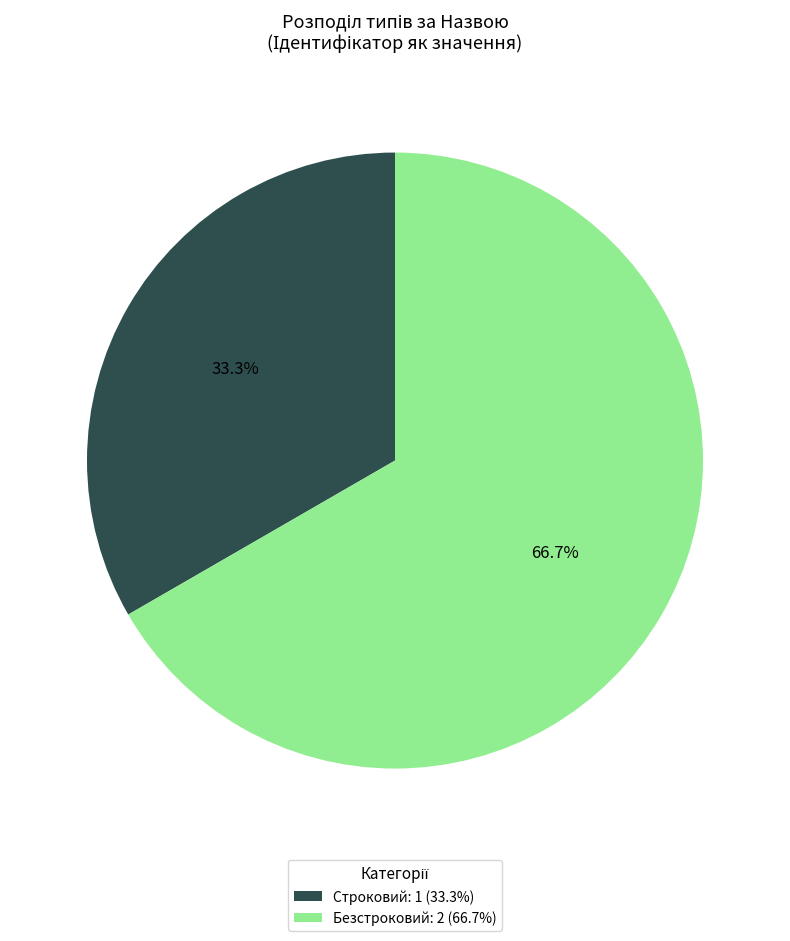

Approximately how many times larger is the value at Безстроковий compared to Строковий?

2.0